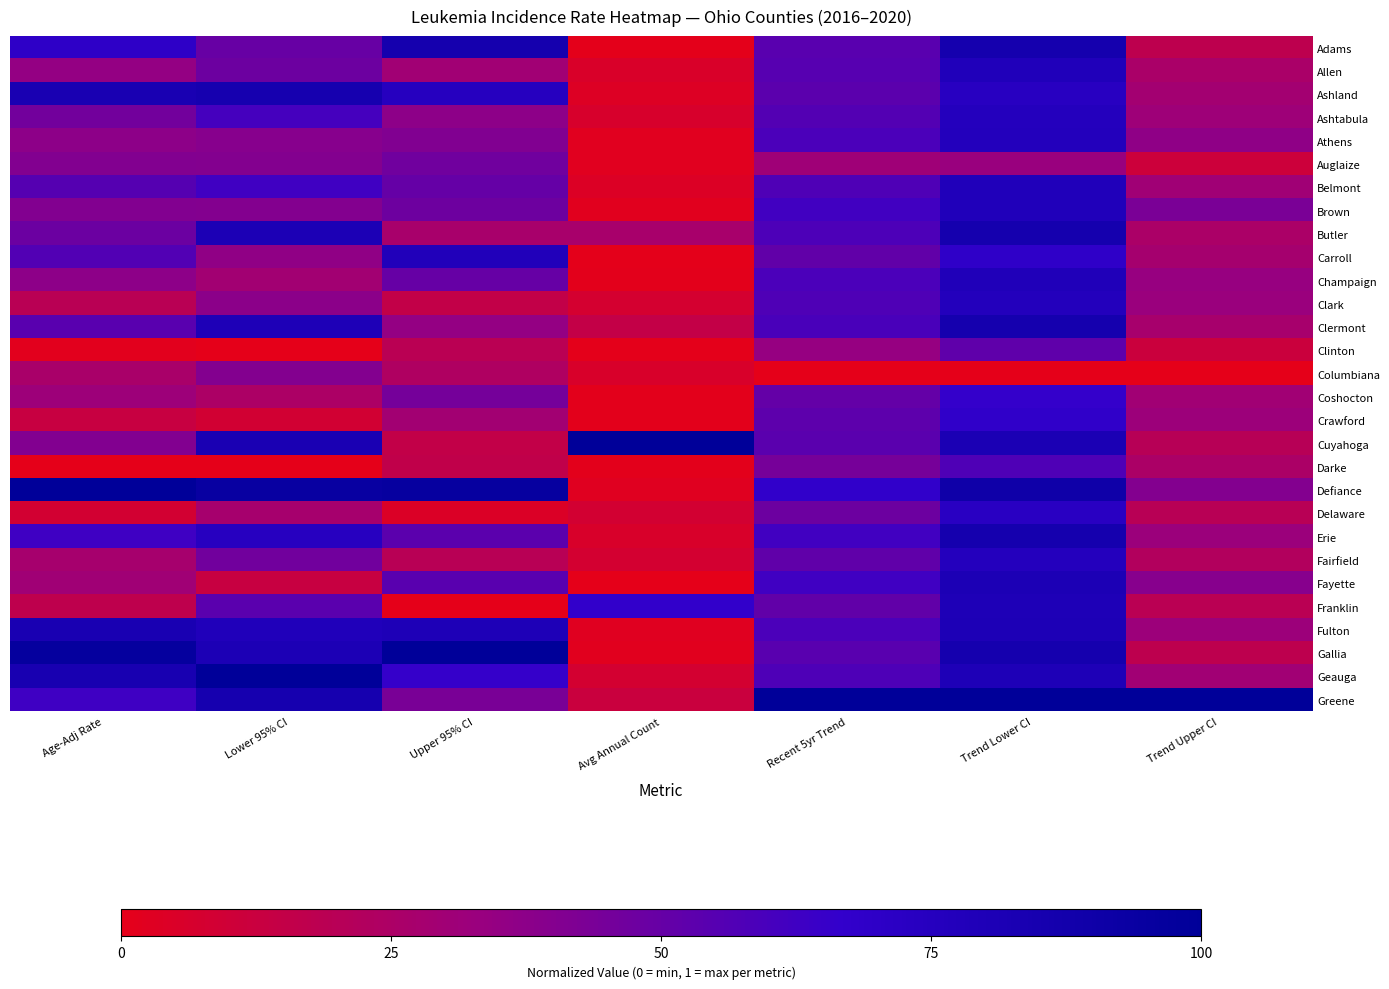

Reading right to left, list all the values displayed in this chart.

Adams: Trend Upper CI=0.2	Trend Lower CI=0.9	Recent 5yr Trend=0.5	Avg Annual Count=0.0	Upper 95% CI=0.9	Lower 95% CI=0.5	Age-Adj Rate=0.7
Allen: Trend Upper CI=0.3	Trend Lower CI=0.8	Recent 5yr Trend=0.5	Avg Annual Count=0.1	Upper 95% CI=0.3	Lower 95% CI=0.5	Age-Adj Rate=0.3
Ashland: Trend Upper CI=0.3	Trend Lower CI=0.7	Recent 5yr Trend=0.5	Avg Annual Count=0.0	Upper 95% CI=0.7	Lower 95% CI=0.9	Age-Adj Rate=0.8
Ashtabula: Trend Upper CI=0.3	Trend Lower CI=0.8	Recent 5yr Trend=0.6	Avg Annual Count=0.1	Upper 95% CI=0.4	Lower 95% CI=0.6	Age-Adj Rate=0.5
Athens: Trend Upper CI=0.4	Trend Lower CI=0.8	Recent 5yr Trend=0.6	Avg Annual Count=0.0	Upper 95% CI=0.4	Lower 95% CI=0.4	Age-Adj Rate=0.4
Auglaize: Trend Upper CI=0.1	Trend Lower CI=0.3	Recent 5yr Trend=0.3	Avg Annual Count=0.0	Upper 95% CI=0.5	Lower 95% CI=0.4	Age-Adj Rate=0.4
Belmont: Trend Upper CI=0.3	Trend Lower CI=0.8	Recent 5yr Trend=0.6	Avg Annual Count=0.0	Upper 95% CI=0.5	Lower 95% CI=0.6	Age-Adj Rate=0.6
Brown: Trend Upper CI=0.4	Trend Lower CI=0.8	Recent 5yr Trend=0.6	Avg Annual Count=0.0	Upper 95% CI=0.5	Lower 95% CI=0.4	Age-Adj Rate=0.4
Butler: Trend Upper CI=0.3	Trend Lower CI=0.9	Recent 5yr Trend=0.6	Avg Annual Count=0.3	Upper 95% CI=0.3	Lower 95% CI=0.8	Age-Adj Rate=0.5
Carroll: Trend Upper CI=0.3	Trend Lower CI=0.7	Recent 5yr Trend=0.5	Avg Annual Count=0.0	Upper 95% CI=0.8	Lower 95% CI=0.4	Age-Adj Rate=0.6
Champaign: Trend Upper CI=0.3	Trend Lower CI=0.8	Recent 5yr Trend=0.6	Avg Annual Count=0.0	Upper 95% CI=0.5	Lower 95% CI=0.3	Age-Adj Rate=0.4
Clark: Trend Upper CI=0.3	Trend Lower CI=0.8	Recent 5yr Trend=0.6	Avg Annual Count=0.1	Upper 95% CI=0.2	Lower 95% CI=0.4	Age-Adj Rate=0.2
Clermont: Trend Upper CI=0.3	Trend Lower CI=0.9	Recent 5yr Trend=0.6	Avg Annual Count=0.1	Upper 95% CI=0.4	Lower 95% CI=0.8	Age-Adj Rate=0.5
Clinton: Trend Upper CI=0.1	Trend Lower CI=0.5	Recent 5yr Trend=0.3	Avg Annual Count=0.0	Upper 95% CI=0.2	Lower 95% CI=0.0	Age-Adj Rate=0.0
Columbiana: Trend Upper CI=0.0	Trend Lower CI=0.0	Recent 5yr Trend=0.0	Avg Annual Count=0.1	Upper 95% CI=0.2	Lower 95% CI=0.4	Age-Adj Rate=0.3
Coshocton: Trend Upper CI=0.3	Trend Lower CI=0.7	Recent 5yr Trend=0.5	Avg Annual Count=0.0	Upper 95% CI=0.5	Lower 95% CI=0.2	Age-Adj Rate=0.3
Crawford: Trend Upper CI=0.3	Trend Lower CI=0.7	Recent 5yr Trend=0.5	Avg Annual Count=0.0	Upper 95% CI=0.3	Lower 95% CI=0.1	Age-Adj Rate=0.1
Cuyahoga: Trend Upper CI=0.2	Trend Lower CI=0.8	Recent 5yr Trend=0.5	Avg Annual Count=1.0	Upper 95% CI=0.2	Lower 95% CI=0.8	Age-Adj Rate=0.4
Darke: Trend Upper CI=0.3	Trend Lower CI=0.6	Recent 5yr Trend=0.4	Avg Annual Count=0.0	Upper 95% CI=0.2	Lower 95% CI=0.0	Age-Adj Rate=0.0
Defiance: Trend Upper CI=0.4	Trend Lower CI=0.9	Recent 5yr Trend=0.7	Avg Annual Count=0.0	Upper 95% CI=1.0	Lower 95% CI=0.9	Age-Adj Rate=1.0
Delaware: Trend Upper CI=0.2	Trend Lower CI=0.7	Recent 5yr Trend=0.5	Avg Annual Count=0.1	Upper 95% CI=0.0	Lower 95% CI=0.3	Age-Adj Rate=0.1
Erie: Trend Upper CI=0.3	Trend Lower CI=0.9	Recent 5yr Trend=0.6	Avg Annual Count=0.1	Upper 95% CI=0.5	Lower 95% CI=0.7	Age-Adj Rate=0.6
Fairfield: Trend Upper CI=0.2	Trend Lower CI=0.8	Recent 5yr Trend=0.5	Avg Annual Count=0.1	Upper 95% CI=0.2	Lower 95% CI=0.5	Age-Adj Rate=0.3
Fayette: Trend Upper CI=0.4	Trend Lower CI=0.8	Recent 5yr Trend=0.6	Avg Annual Count=0.0	Upper 95% CI=0.5	Lower 95% CI=0.1	Age-Adj Rate=0.3
Franklin: Trend Upper CI=0.2	Trend Lower CI=0.8	Recent 5yr Trend=0.5	Avg Annual Count=0.7	Upper 95% CI=0.0	Lower 95% CI=0.5	Age-Adj Rate=0.2
Fulton: Trend Upper CI=0.3	Trend Lower CI=0.8	Recent 5yr Trend=0.6	Avg Annual Count=0.0	Upper 95% CI=0.8	Lower 95% CI=0.8	Age-Adj Rate=0.8
Gallia: Trend Upper CI=0.2	Trend Lower CI=0.9	Recent 5yr Trend=0.5	Avg Annual Count=0.0	Upper 95% CI=1.0	Lower 95% CI=0.8	Age-Adj Rate=1.0
Geauga: Trend Upper CI=0.3	Trend Lower CI=0.8	Recent 5yr Trend=0.6	Avg Annual Count=0.1	Upper 95% CI=0.7	Lower 95% CI=1.0	Age-Adj Rate=0.8
Greene: Trend Upper CI=1.0	Trend Lower CI=1.0	Recent 5yr Trend=1.0	Avg Annual Count=0.1	Upper 95% CI=0.4	Lower 95% CI=0.9	Age-Adj Rate=0.6